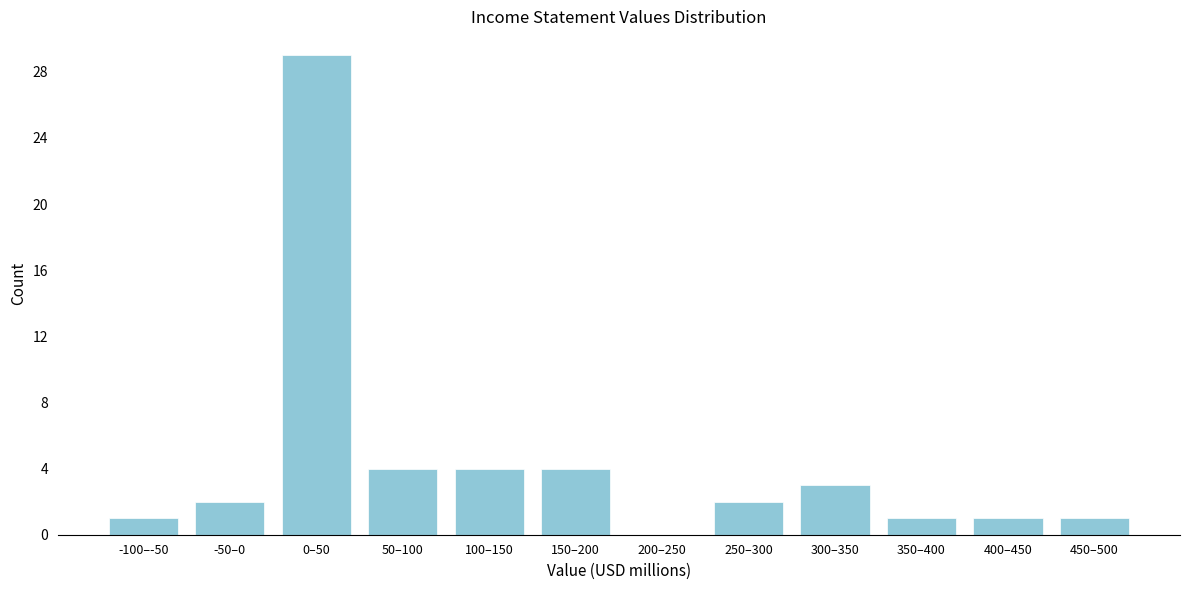

Reading right to left, extract all data points from this chart.

450–500=1	400–450=1	350–400=1	300–350=3	250–300=2	200–250=0	150–200=4	100–150=4	50–100=4	0–50=29	-50–0=2	-100–-50=1